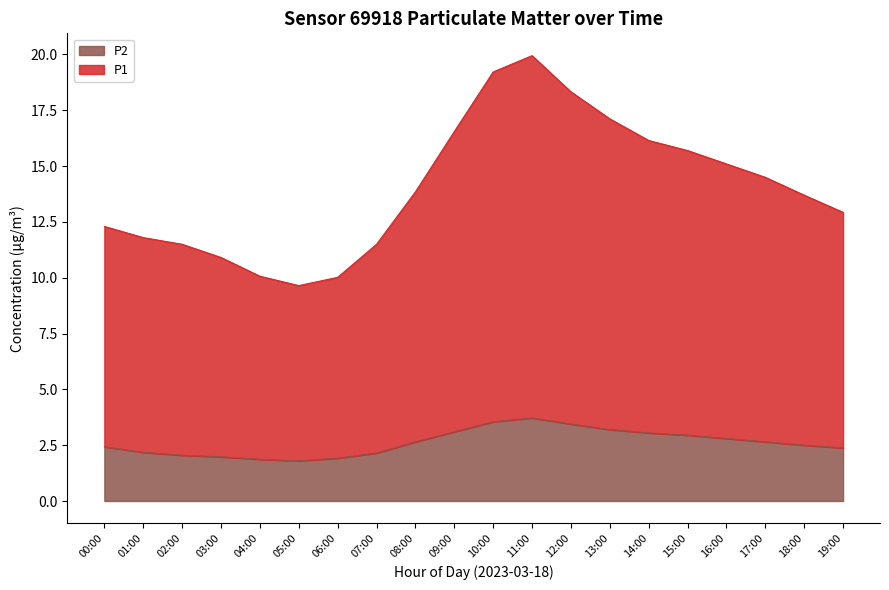

Reading left to right, what are all the values shown in this chart?

P1: 00:00=12.3	01:00=11.8	02:00=11.5	03:00=10.9	04:00=10.1	05:00=9.7	06:00=10.0	07:00=11.5	08:00=13.8	09:00=16.6	10:00=19.2	11:00=19.9	12:00=18.3	13:00=17.1	14:00=16.1	15:00=15.7	16:00=15.1	17:00=14.5	18:00=13.7	19:00=12.9
P2: 00:00=2.4	01:00=2.2	02:00=2.0	03:00=2.0	04:00=1.9	05:00=1.8	06:00=1.9	07:00=2.1	08:00=2.6	09:00=3.1	10:00=3.5	11:00=3.7	12:00=3.5	13:00=3.2	14:00=3.0	15:00=3.0	16:00=2.8	17:00=2.6	18:00=2.5	19:00=2.4